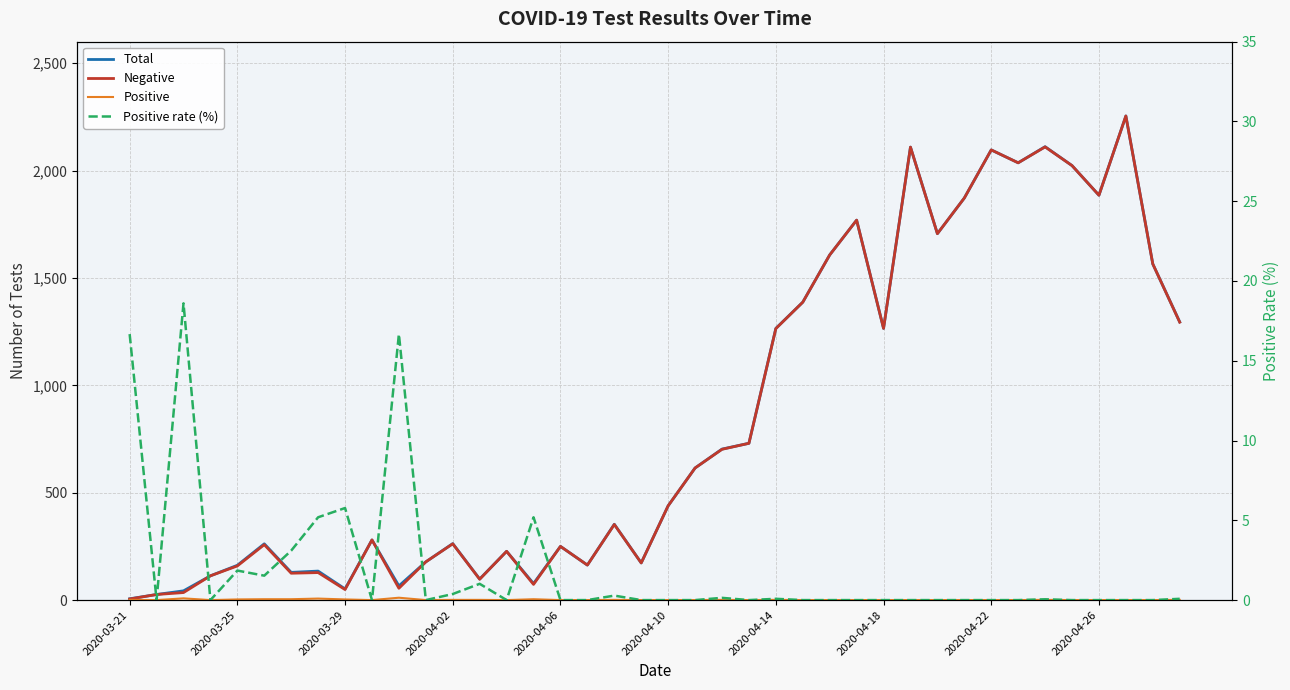

What is the maximum value for Total?

2254.0